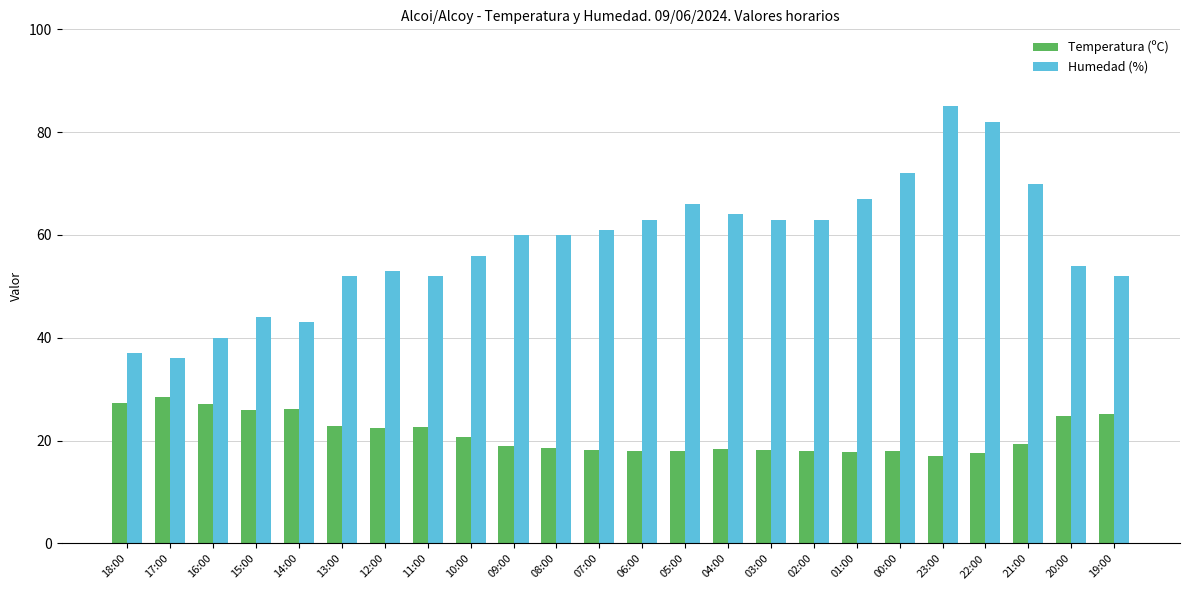

Count the number of data series in this chart.

2